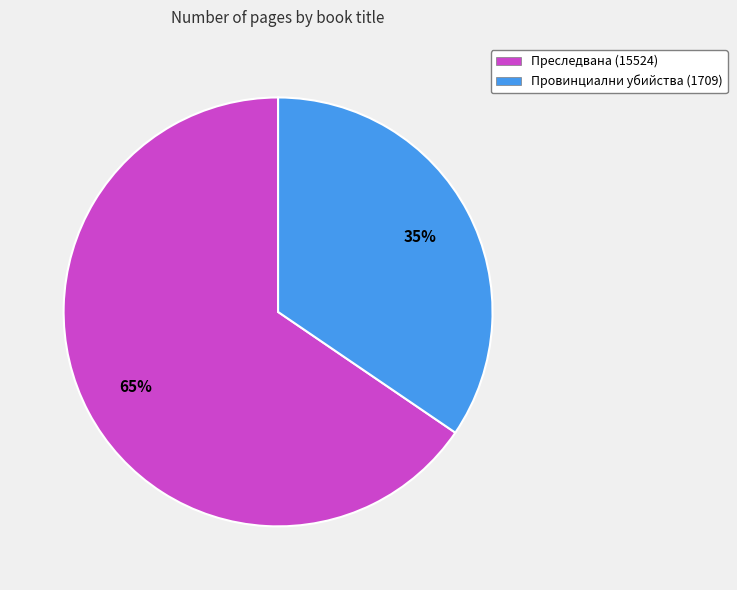

How many slices are in this pie chart?

2